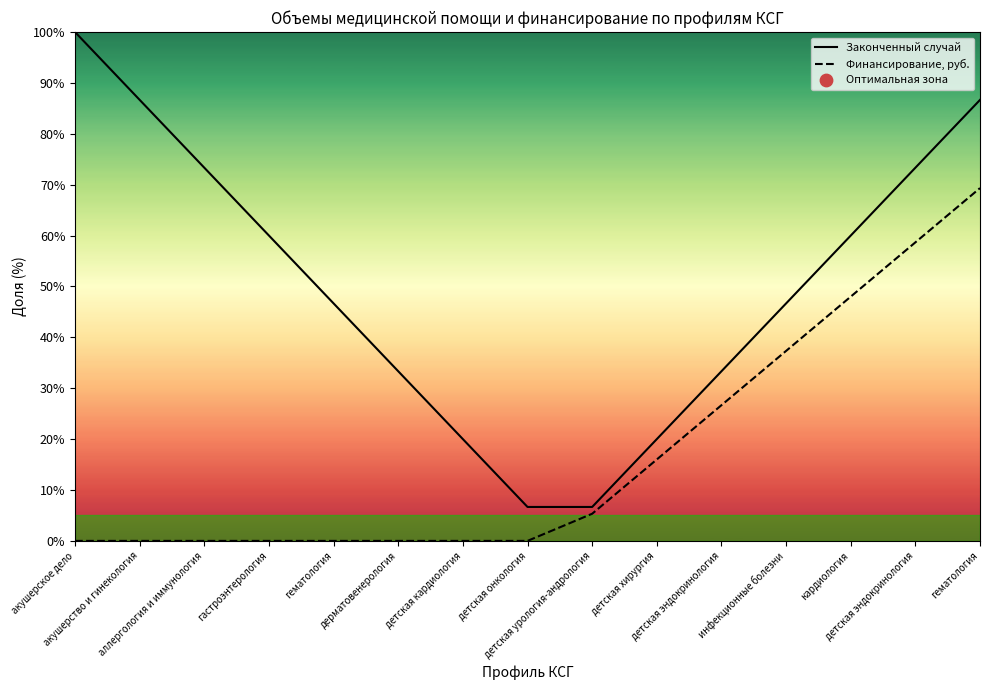

Is the value of Законченный случай at детская онкология greater than the value of Финансирование, руб. at детская хирургия?

No